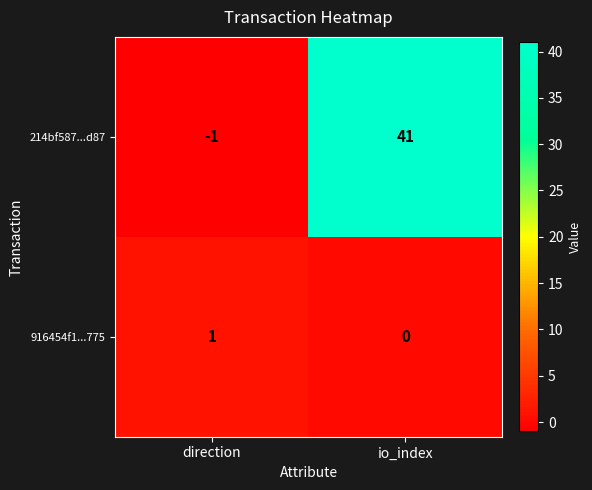

What is the maximum value shown in the chart?

41